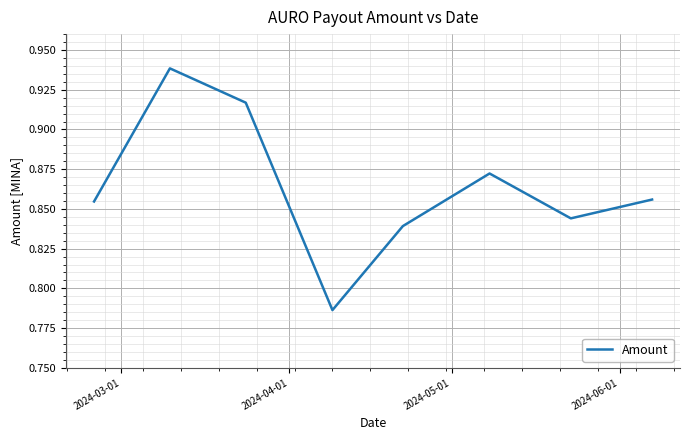

Count the values in the range 0 to 1.

8